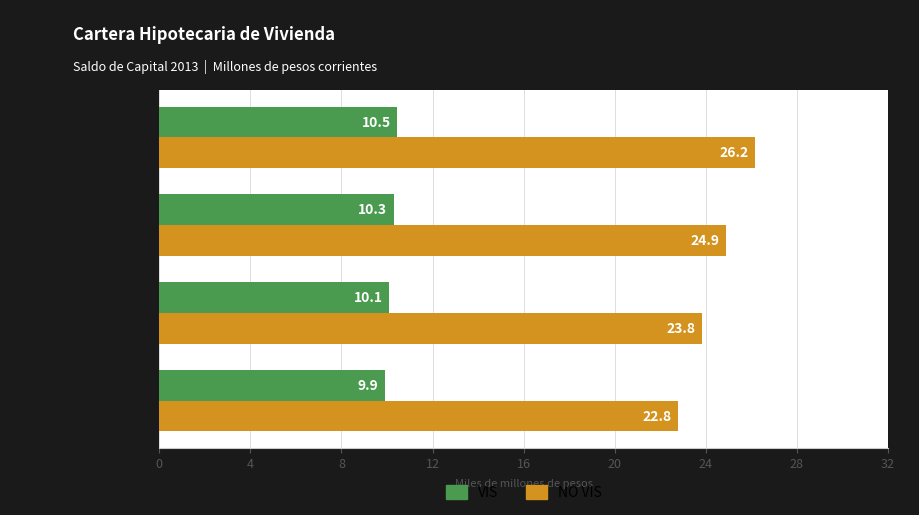

Is it true that NO VIS equals 23.8 at Abril - junio?

True